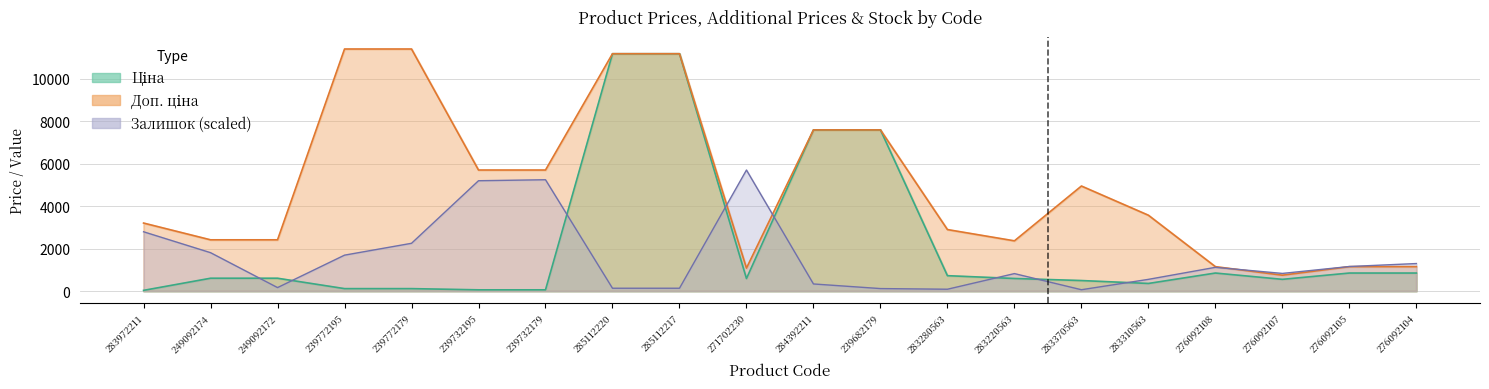

True or false: Ціна and Доп. ціна intersect in this chart.

False